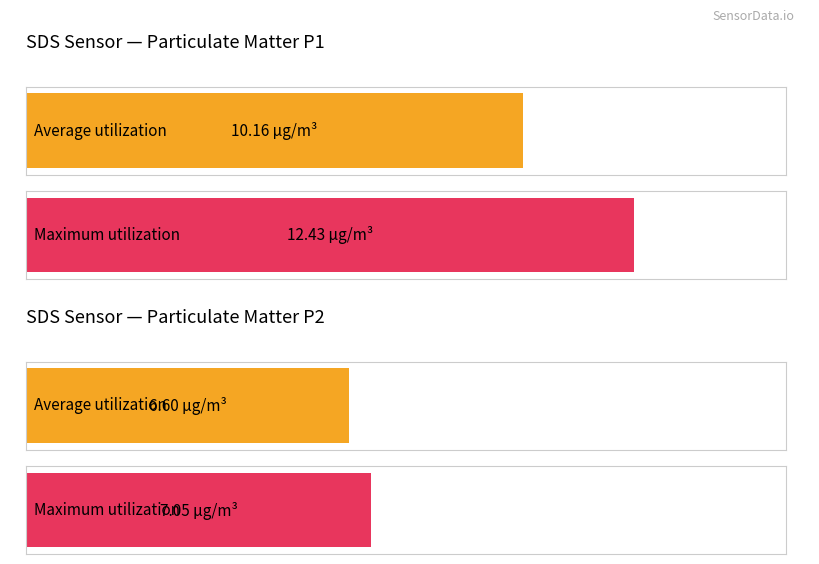

List the series in order of their peak value, highest first.

SDS_P1, SDS_P2